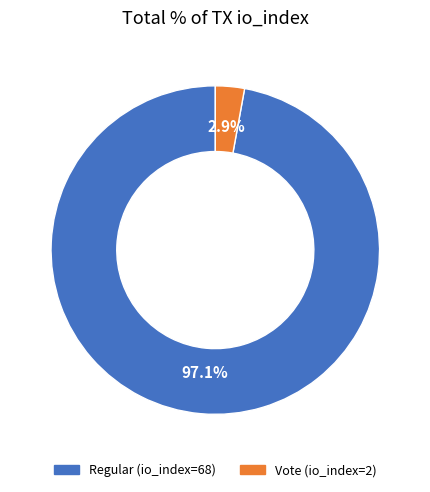

Between Vote (io_index=2) and Regular (io_index=68), which is larger?

Regular (io_index=68)